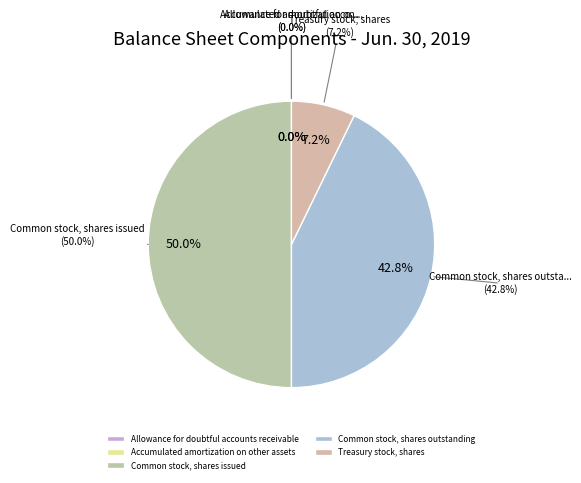

Which category has the smallest portion of the pie?

Allowance for doubtful accounts receivable